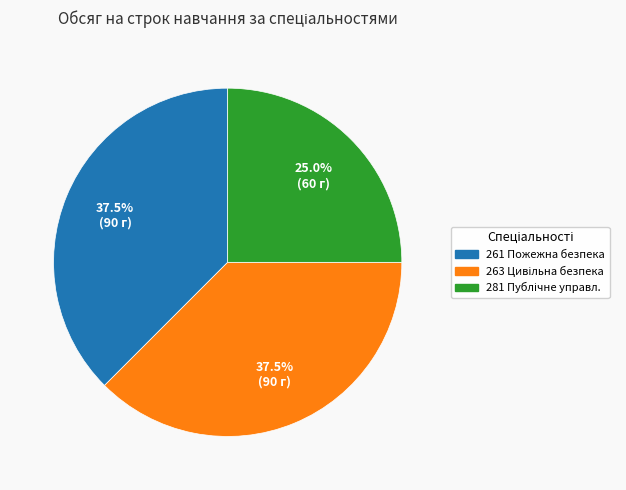

Is there a majority slice in this chart?

No